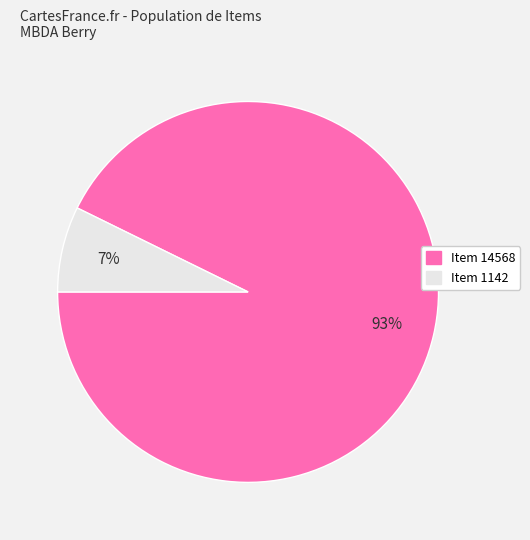

Does any single category account for the majority?

Yes